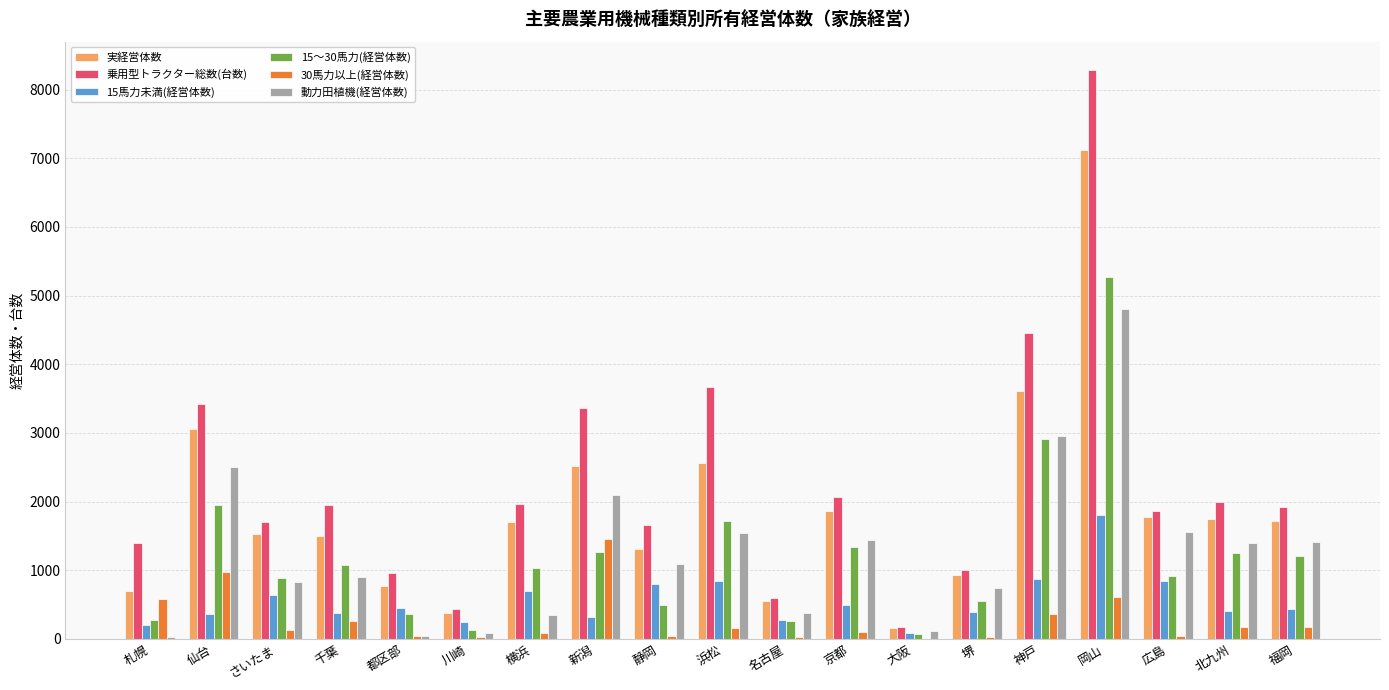

Between 浜松 and 北九州, which series saw the biggest shift?

乗用型トラクター総数(台数)